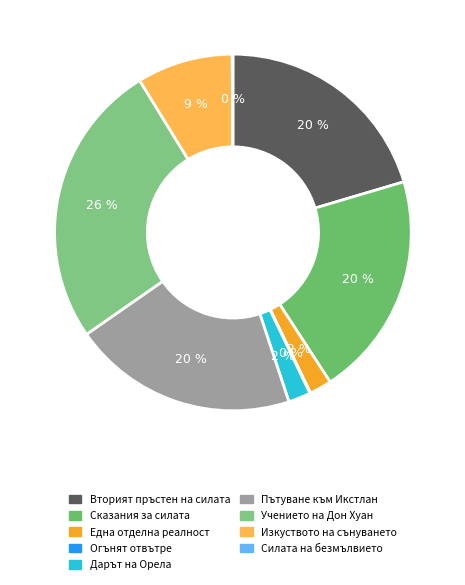

Is it true that Вторият пръстен на силата is 20% of the pie?

True